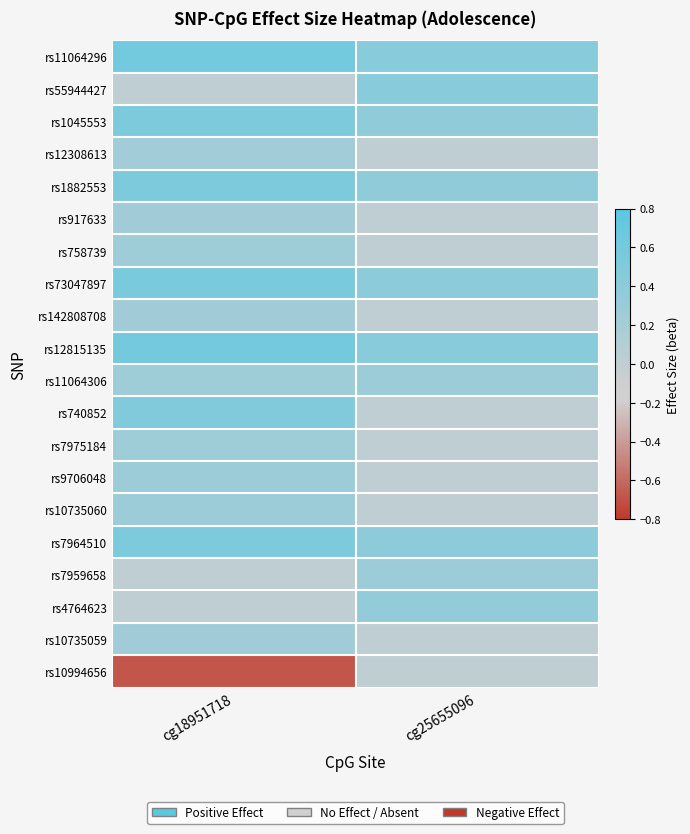

What is the total value across all series at cg25655096?

3.8